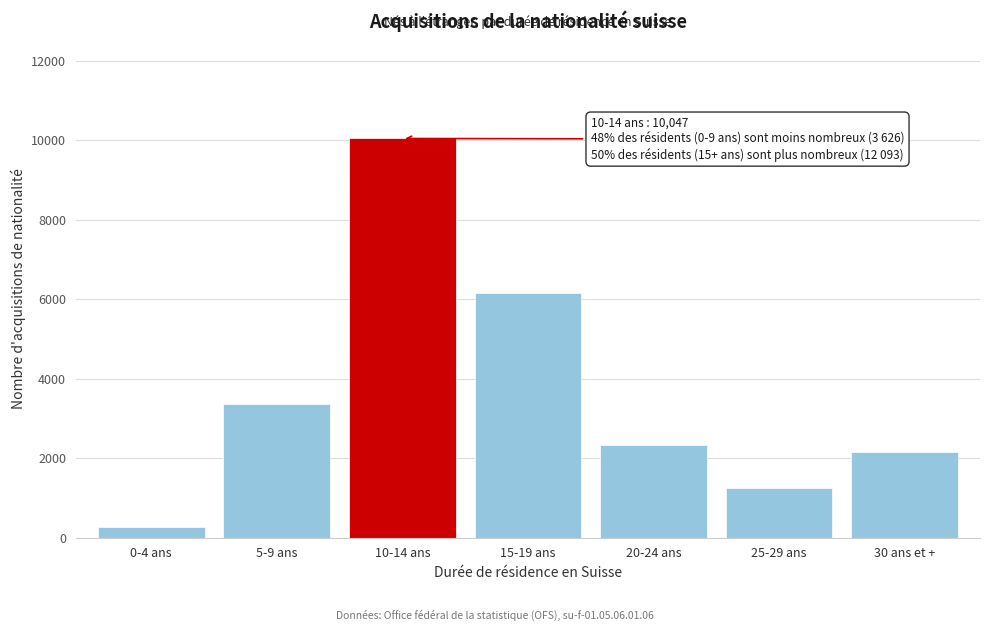

Reading right to left, what are all the values shown in this chart?

2155	1250	2329	6159	10047	3371	255